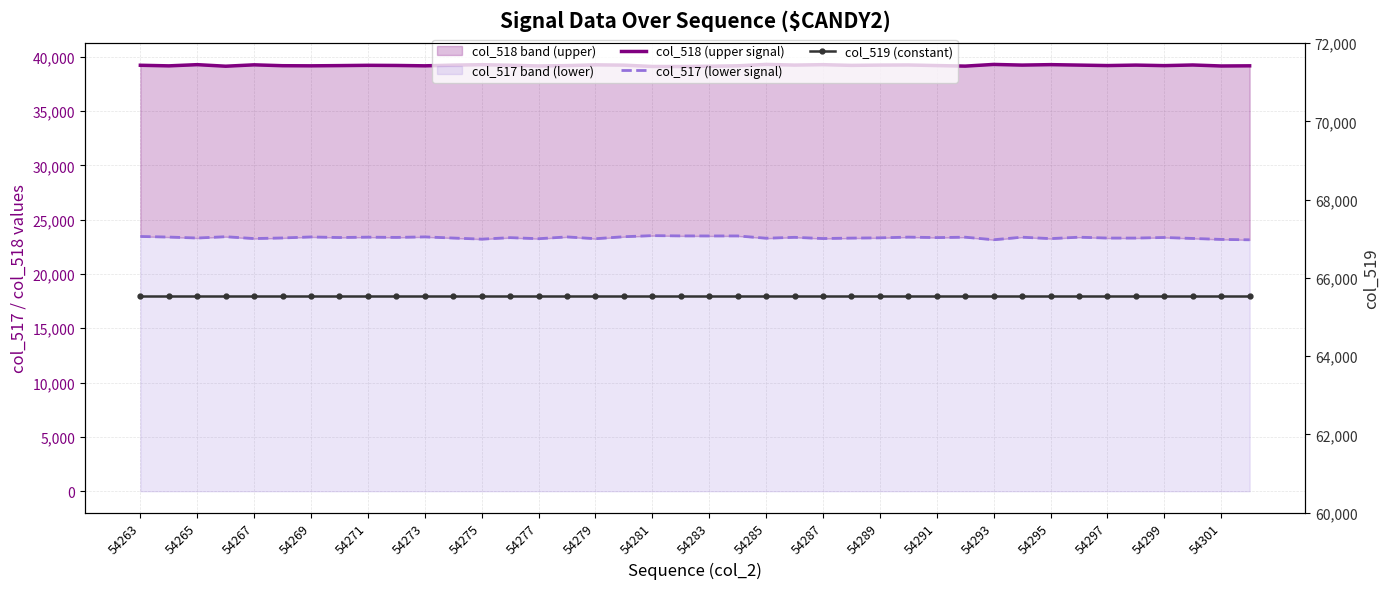

Reading right to left, what are all the values shown in this chart?

col_518 (upper signal): 39164	39149	39241	39181	39231	39187	39231	39273	39231	39292	39137	39187	39241	39231	39205	39269	39231	39292	39166	39127	39100	39104	39226	39253	39184	39153	39218	39268	39227	39163	39197	39211	39184	39163	39174	39255	39128	39271	39160	39215
col_517 (lower signal): 23147	23183	23272	23359	23308	23308	23387	23256	23387	23152	23387	23350	23394	23328	23305	23264	23375	23293	23503	23501	23506	23530	23431	23248	23413	23248	23345	23208	23310	23415	23368	23391	23357	23410	23318	23261	23431	23311	23399	23453
col_519 (constant): 65535	65535	65535	65535	65535	65535	65535	65535	65535	65535	65535	65535	65535	65535	65535	65535	65535	65535	65535	65535	65535	65535	65535	65535	65535	65535	65535	65535	65535	65535	65535	65535	65535	65535	65535	65535	65535	65535	65535	65535